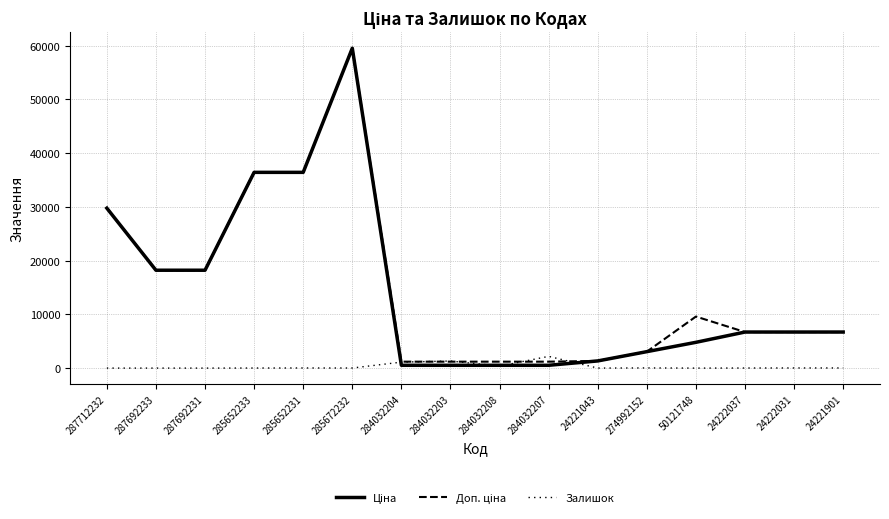

Which series changed the most between 284032208 and 24221043?

Ціна